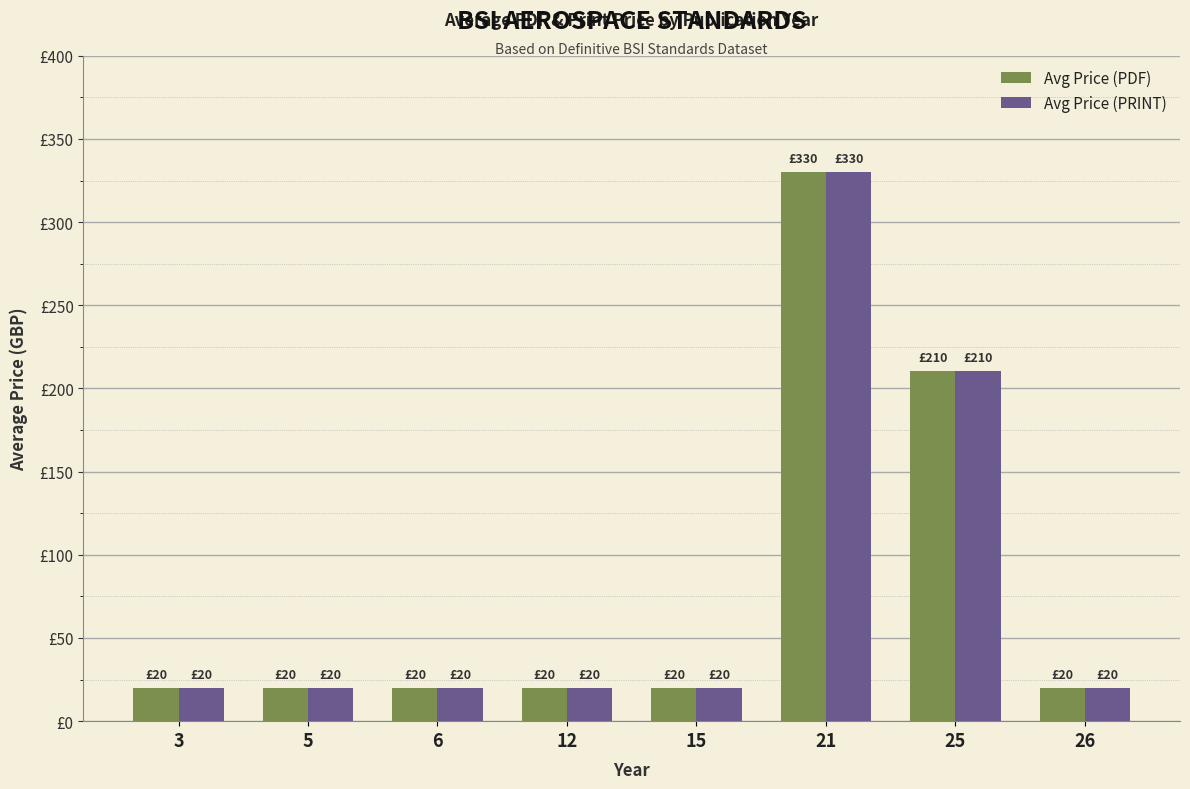

Are the bars grouped side by side (vs. stacked)?

Yes